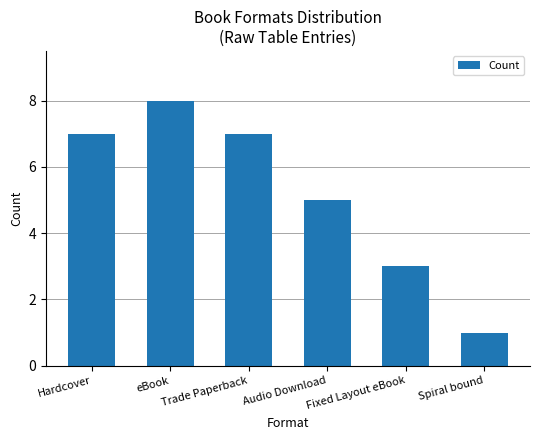

What is the sum of the values at Hardcover and Audio Download?

12